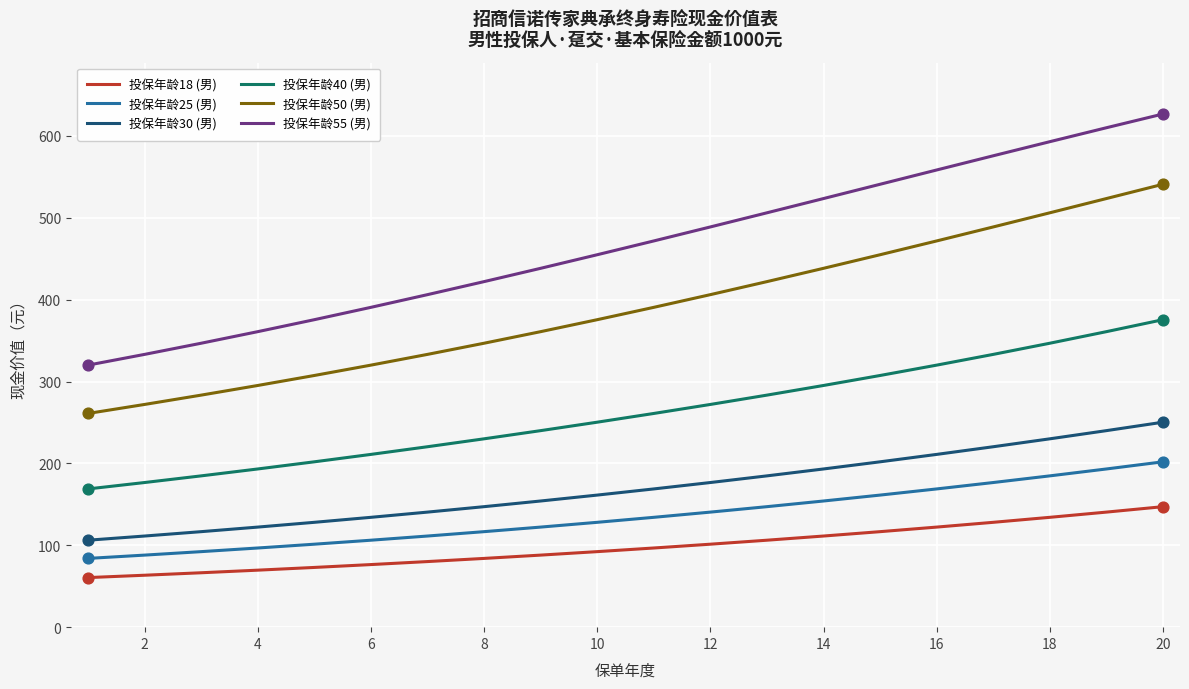

Which series has the largest total across all categories?

投保年龄55 (男)